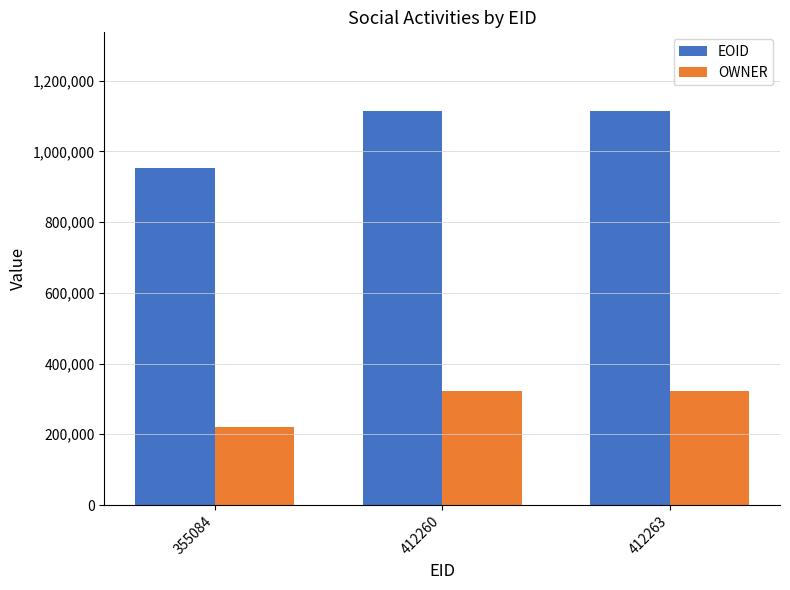

Does the chart contain stacked bars?

No